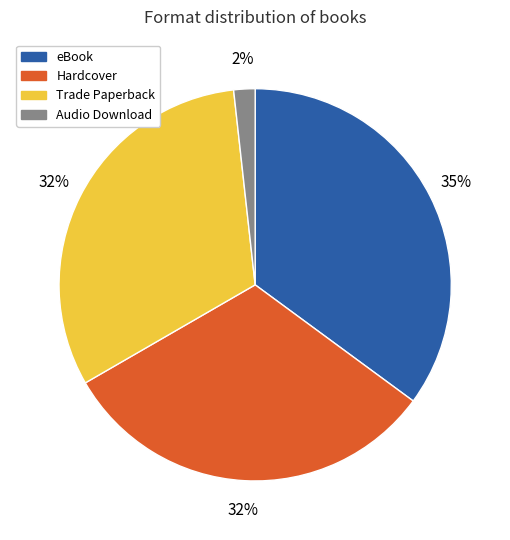

What is the smallest slice in the pie chart?

Audio Download